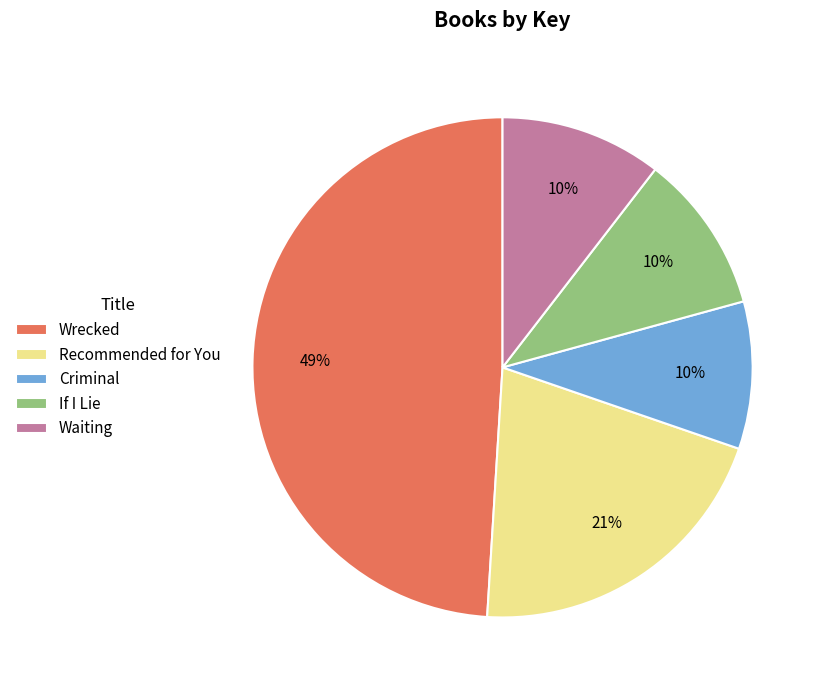

Do Waiting and Recommended for You together represent more than half of the pie?

No